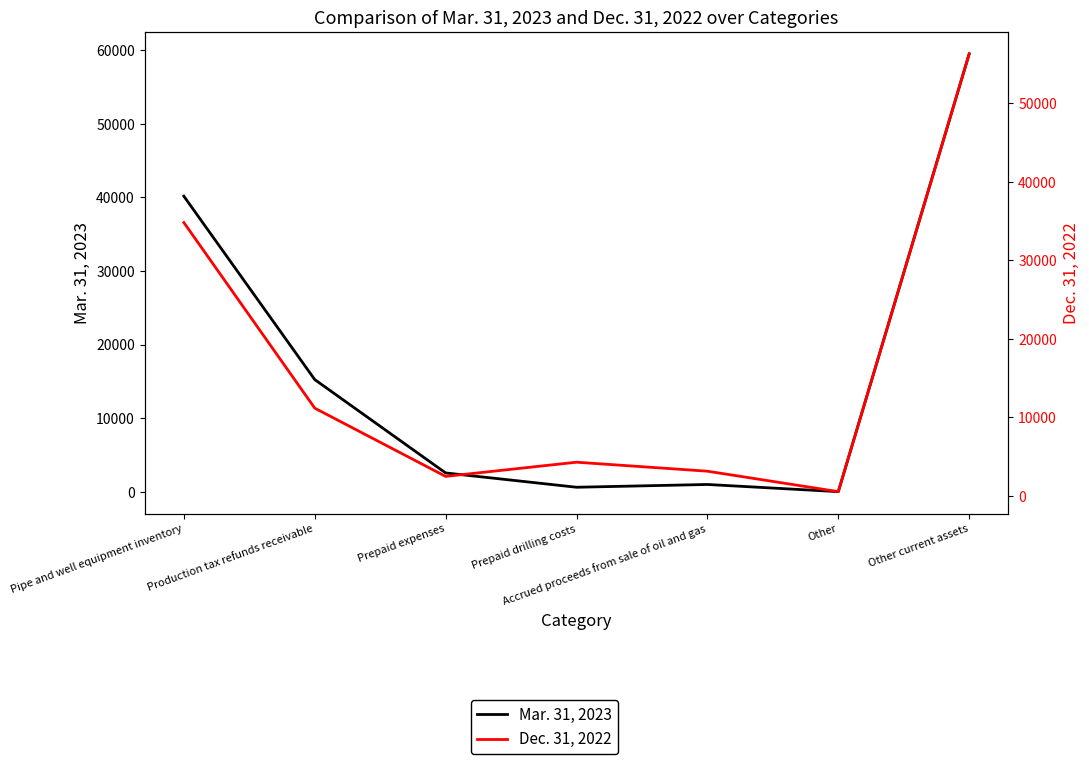

What is the spread (max minus min) of values at Prepaid drilling costs?

3667